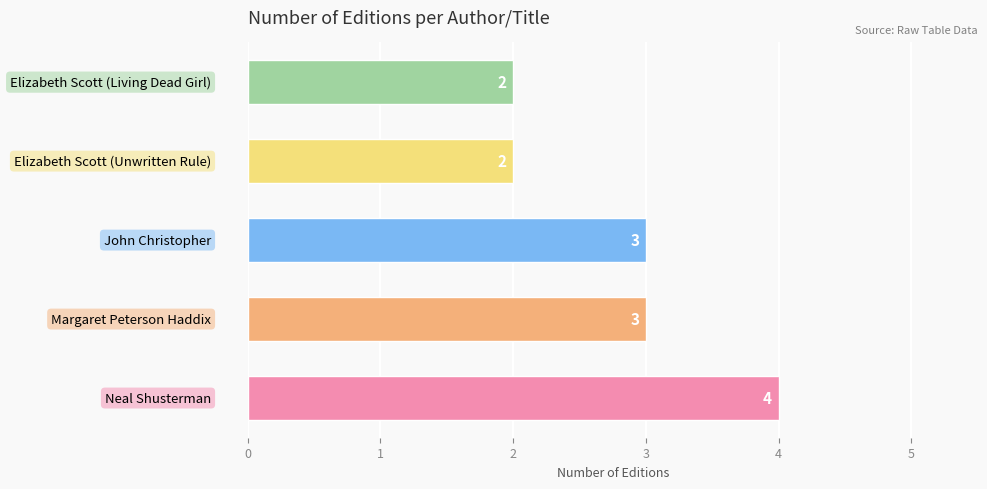

Count the values in the range 2 to 3.

4